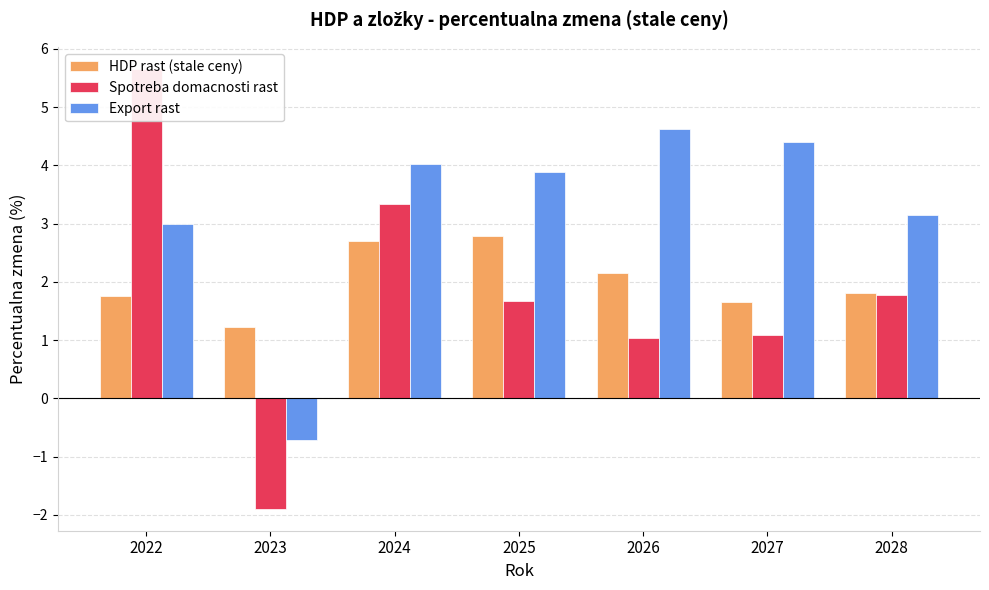

List the labels in order of HDP rast (stale ceny) value, largest first.

2025, 2024, 2026, 2028, 2022, 2027, 2023